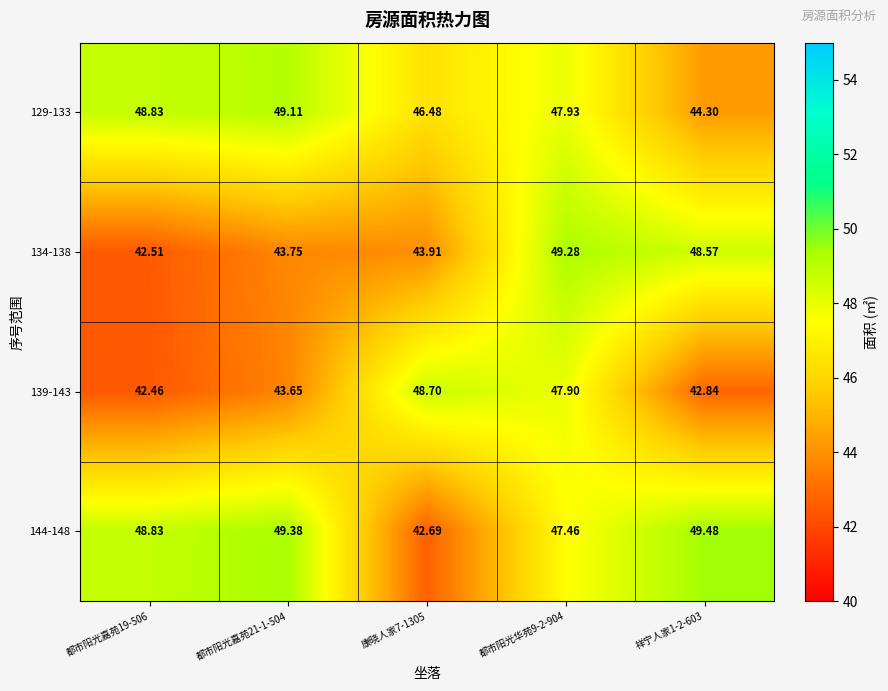

Is the value of 129-133 at 都市阳光嘉苑19-506 greater than the value of 139-143 at 都市阳光华苑9-2-904?

Yes